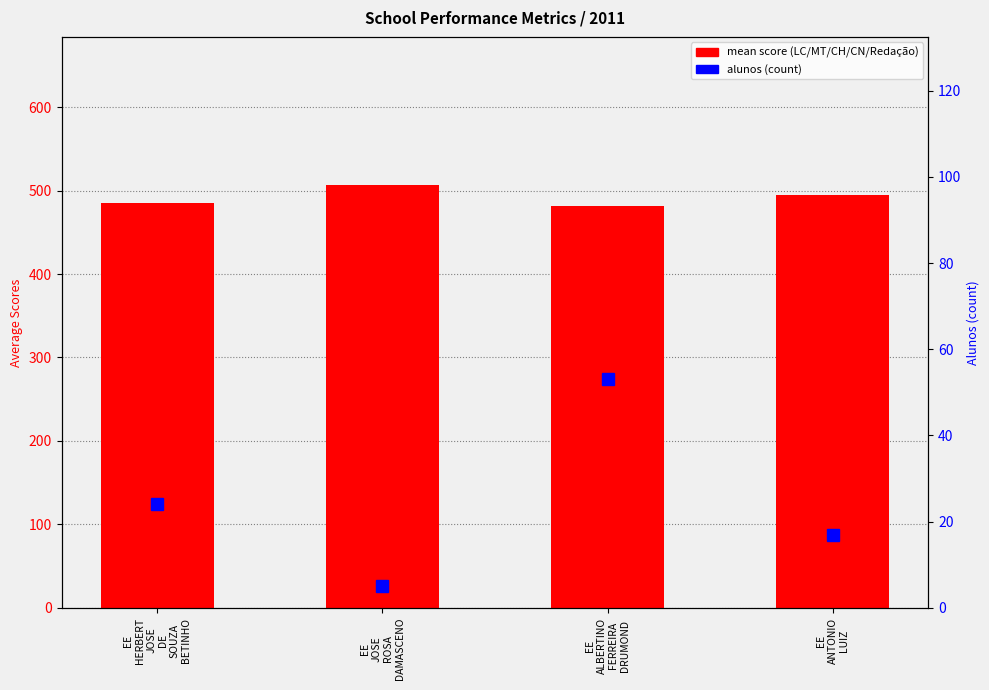

At which label does alunos (count) first exceed 24?

EE
ALBERTINO
FERREIRA
DRUMOND